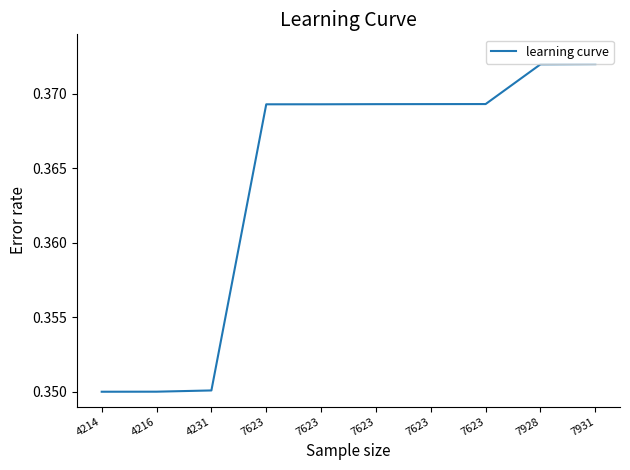

Count the values in the range 0 to 1.

10